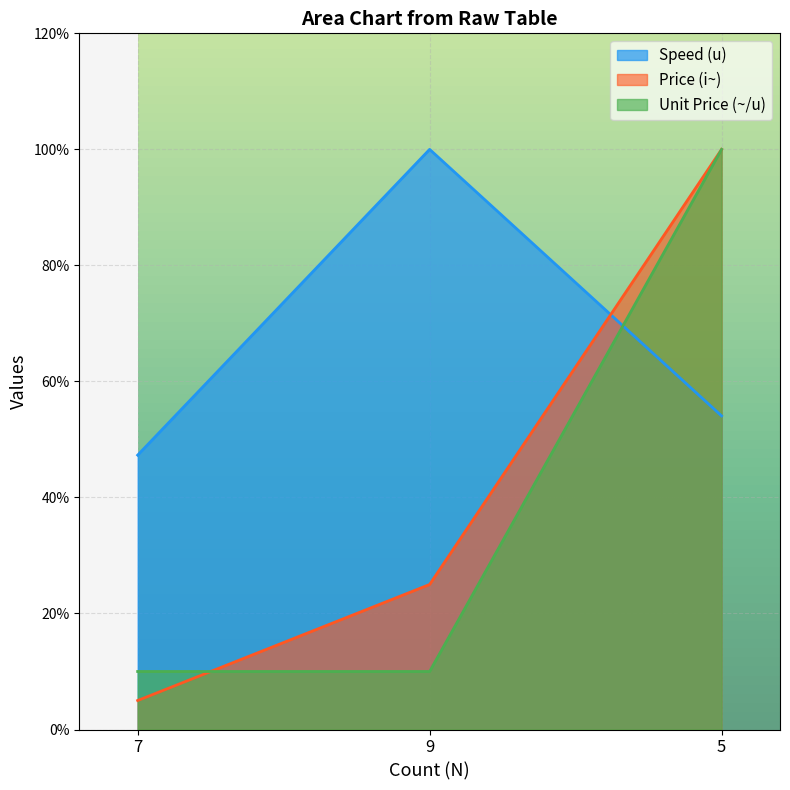

The value of Unit Price (~/u) at 7 is 16.4. True or false?

False